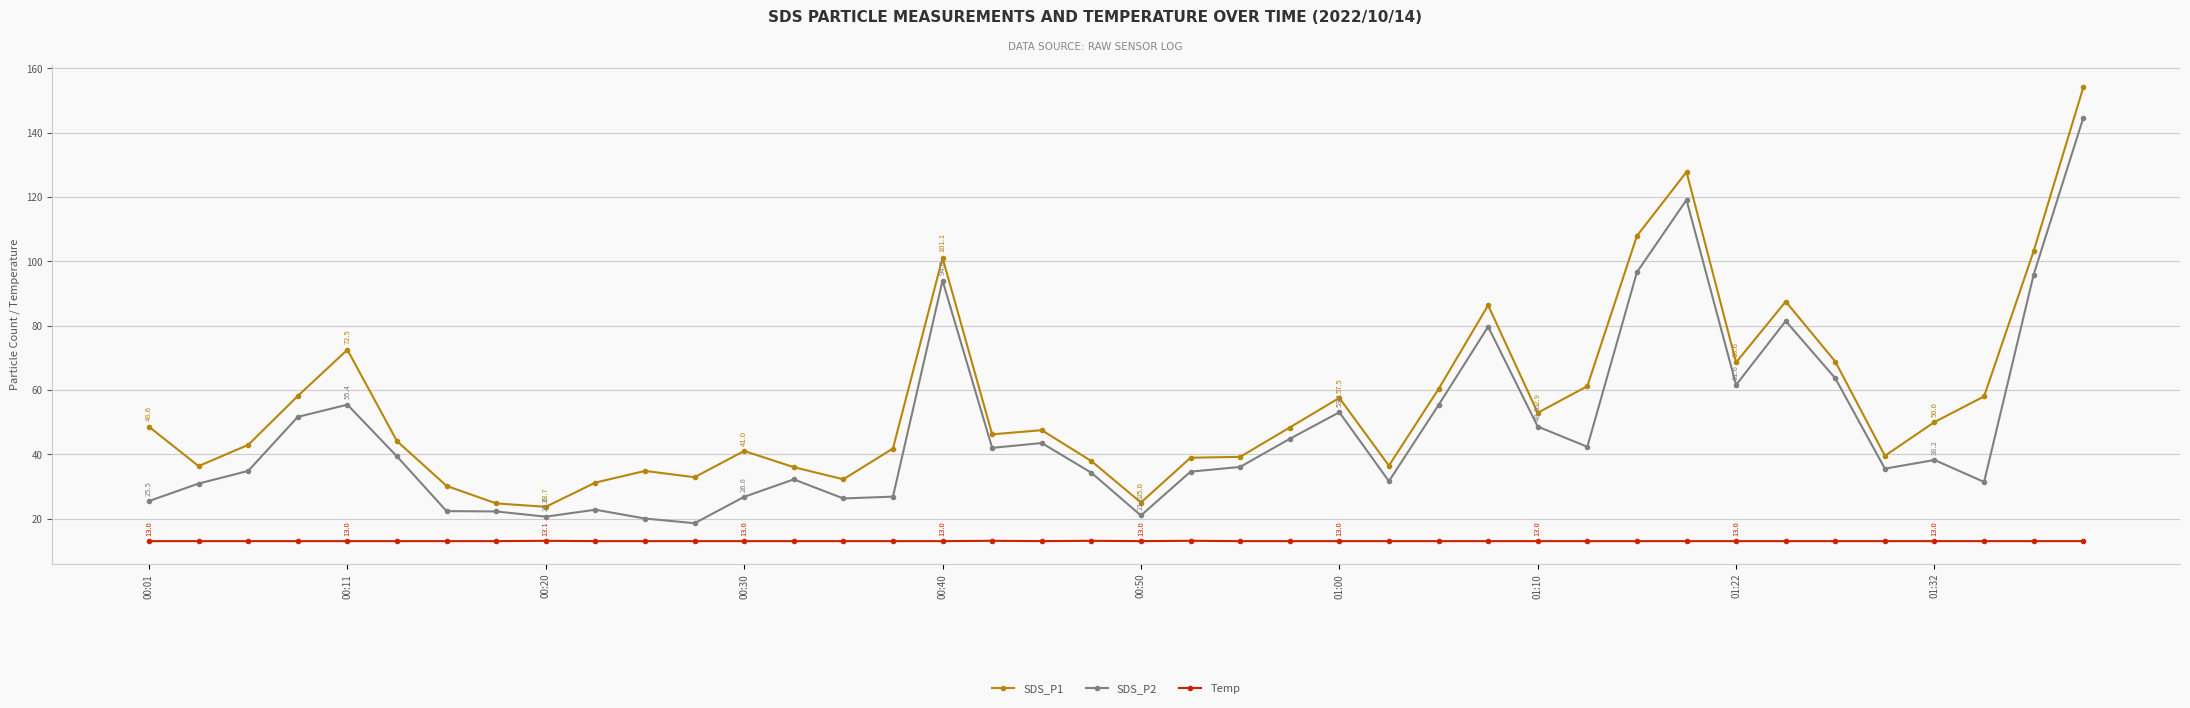

What is the minimum value shown in the chart?

13.0